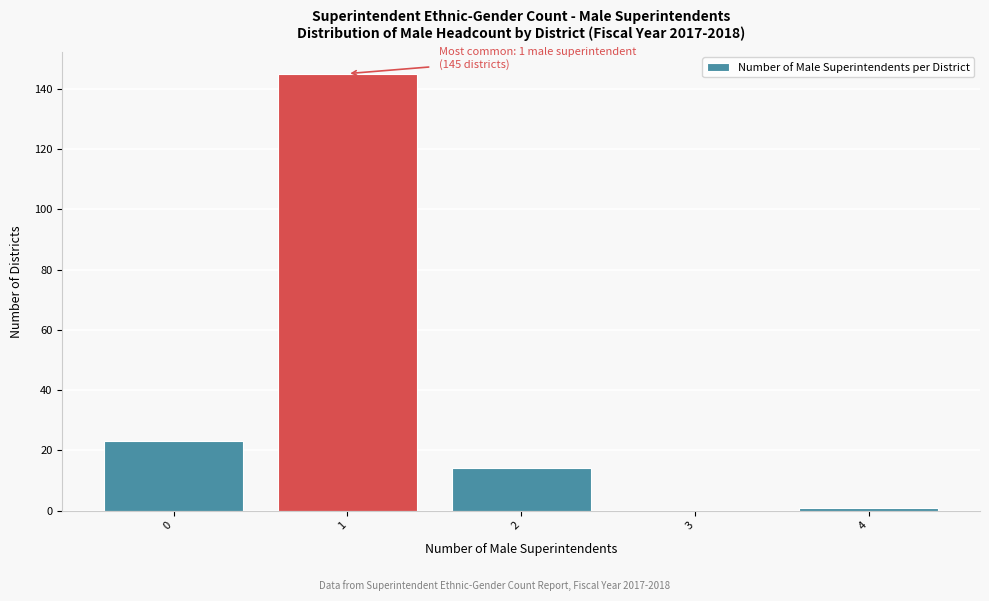

Reading right to left, extract all data points from this chart.

4=1	3=0	2=14	1=145	0=23